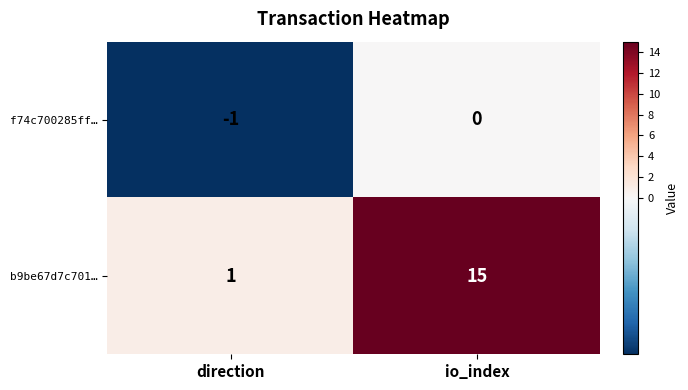

Which series has the largest range (max minus min)?

b9be67d7c701…